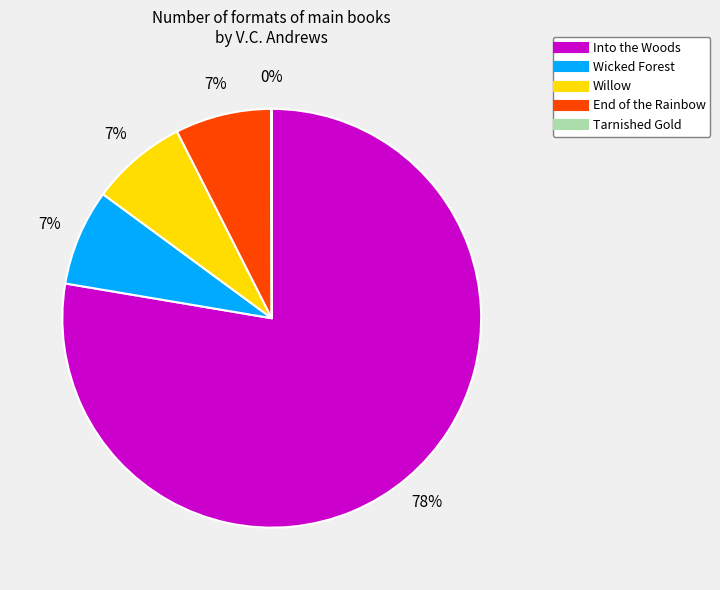

Does Into the Woods account for over 50% of the chart?

Yes